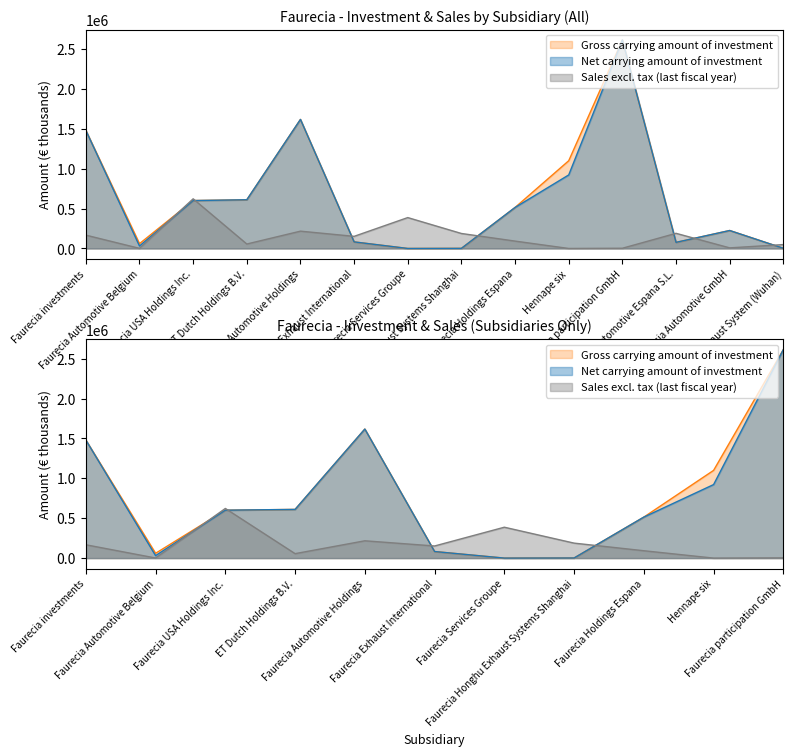

Between Faurecia Automotive Belgium and Faurecia Exhaust International, which is larger?

Faurecia Exhaust International